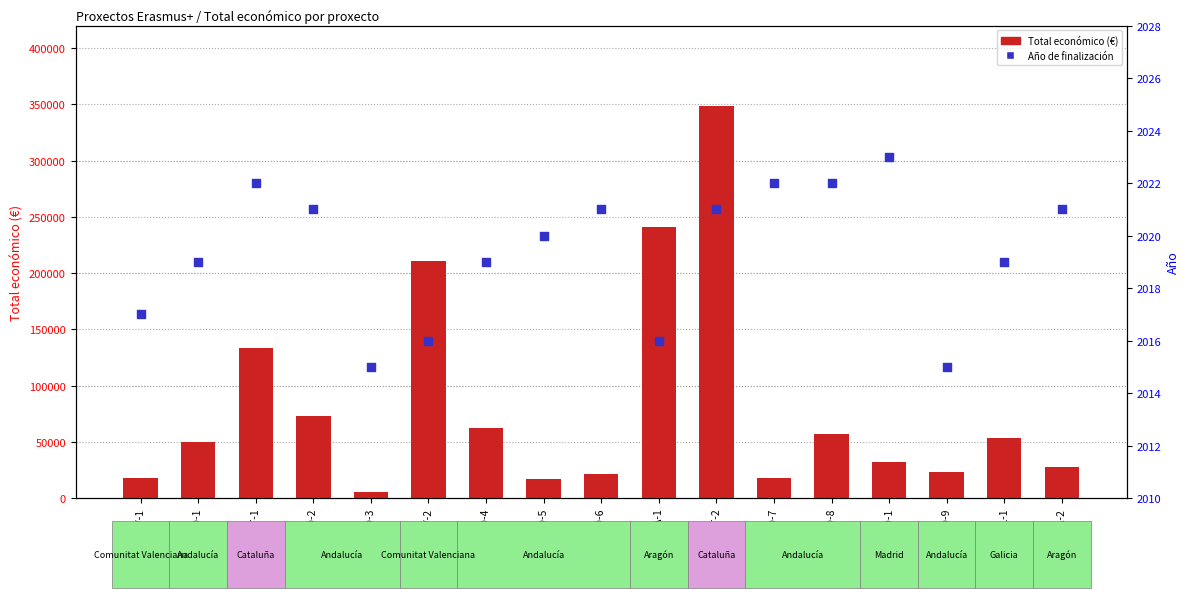

At how many categories does at least one series exceed 22429?

12